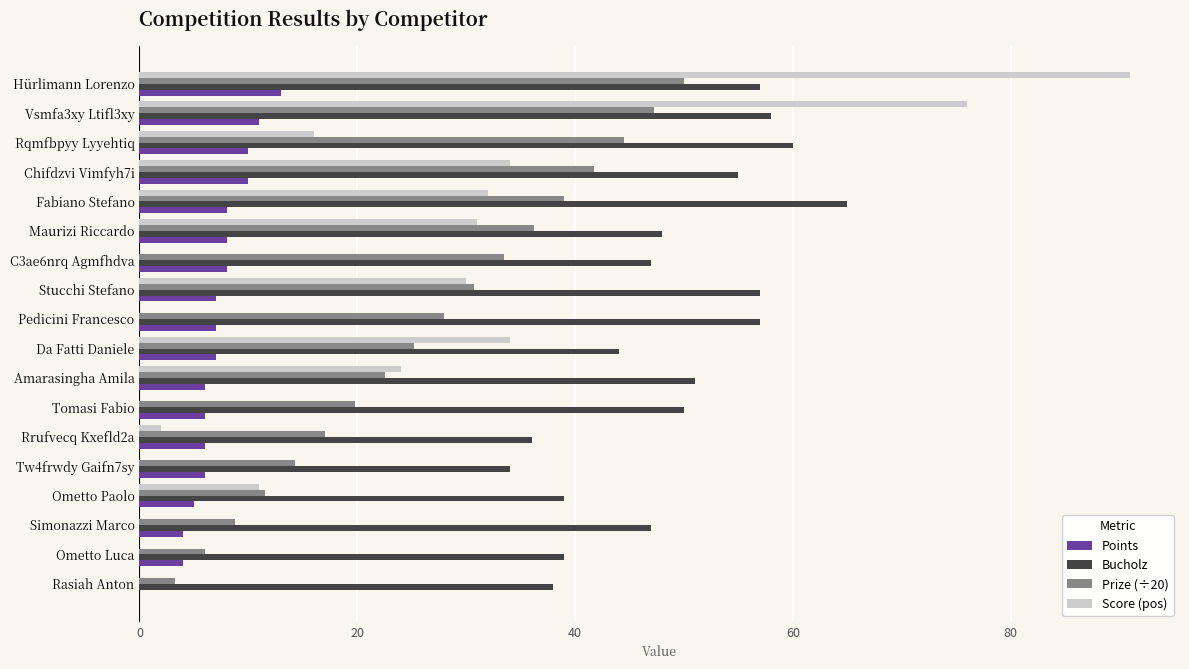

Is it true that Prize (÷20) equals 28.0 at Pedicini Francesco?

True